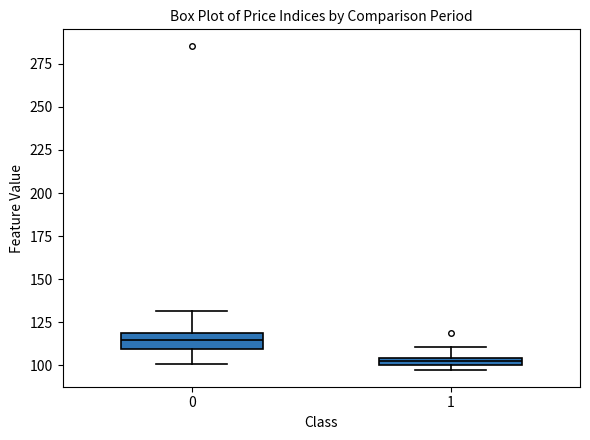

Where is the upper edge of the box at x = 0 on the y-axis? The values are not printed on the chart, so give them approximately, as read against the axis.

120